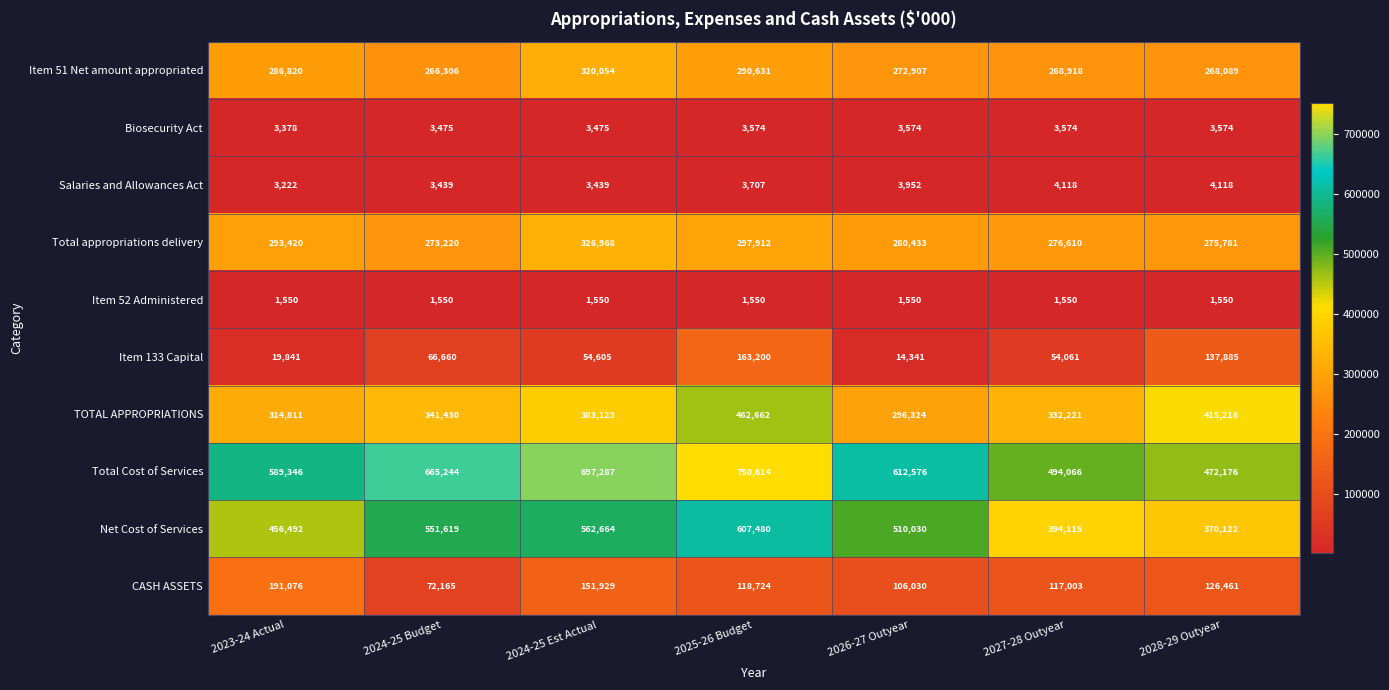

At 2025-26 Budget, list the series in order from largest to smallest.

Total Cost of Services, Net Cost of Services, TOTAL APPROPRIATIONS, Total appropriations delivery, Item 51 Net amount appropriated, Item 133 Capital, CASH ASSETS, Salaries and Allowances Act, Biosecurity Act, Item 52 Administered